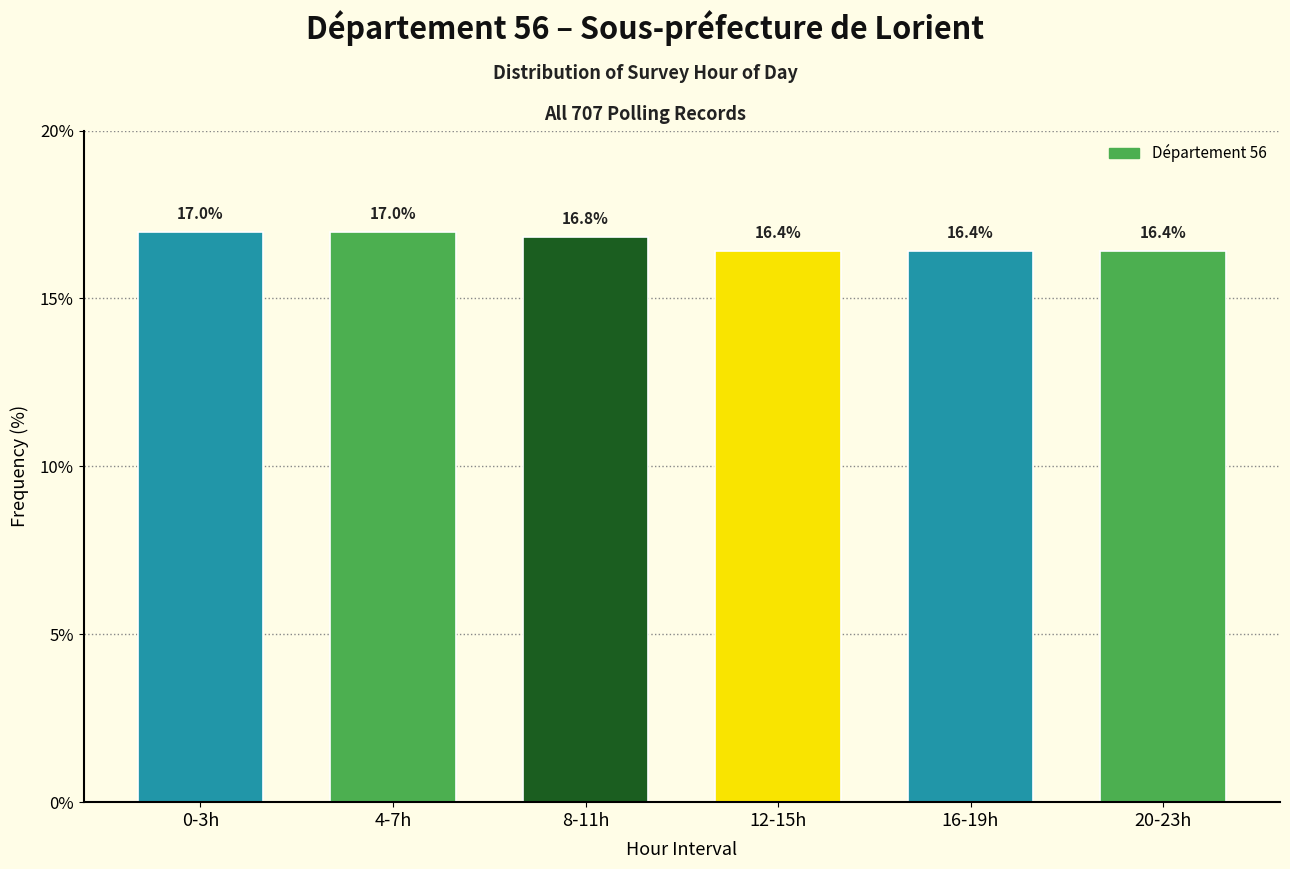

Reading left to right, extract all data points from this chart.

17.0	17.0	16.8	16.4	16.4	16.4